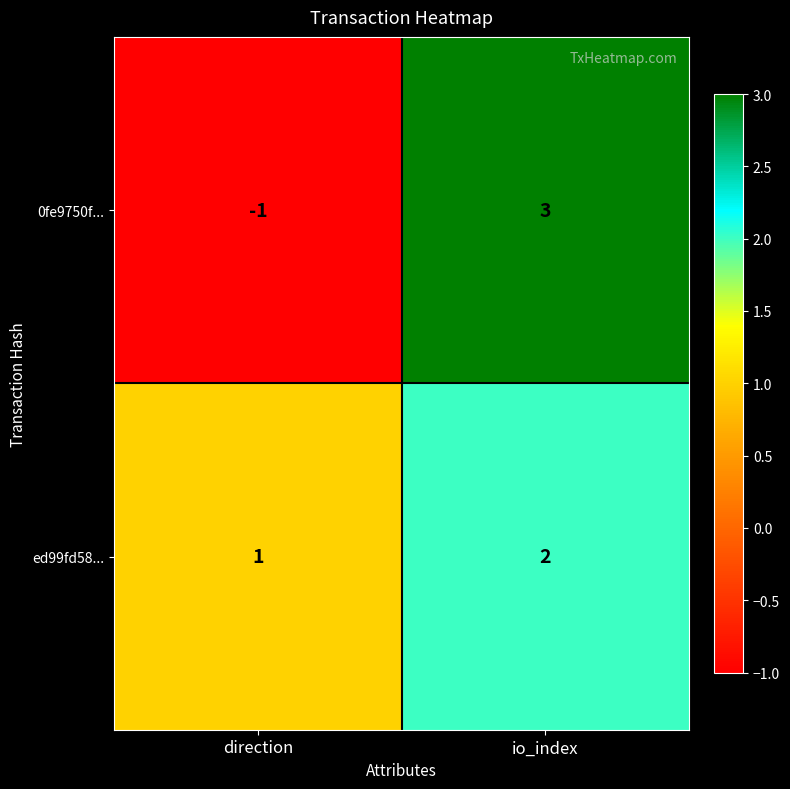

Which series has the largest total across all categories?

ed99fd58...